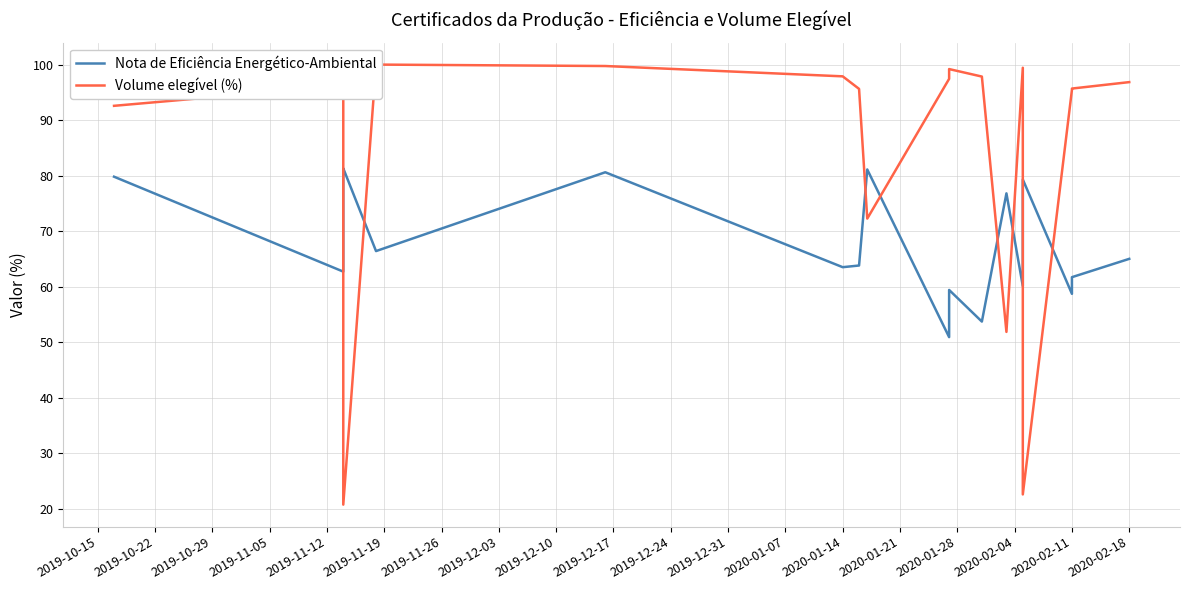

True or false: Nota de Eficiência Energético-Ambiental has a value of 29.2 at 2019-10-29.

False